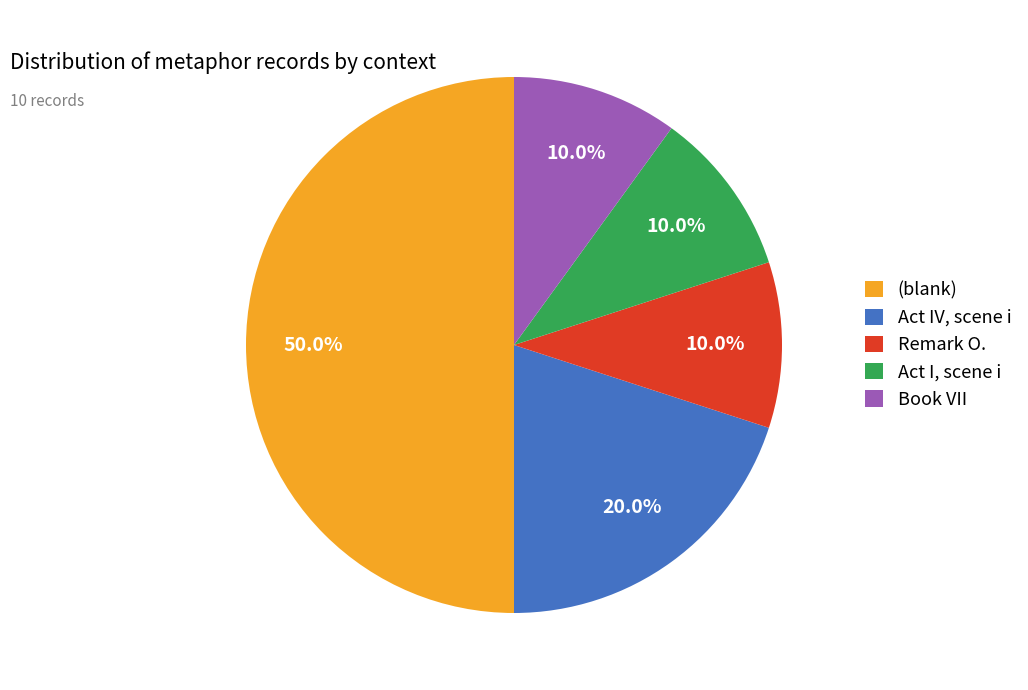

Approximately how many times larger is the value at Act IV, scene i compared to Act I, scene i?

2.0